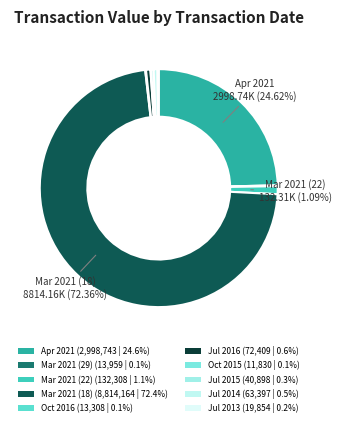

Which category has the biggest portion of the pie?

2021-03-18